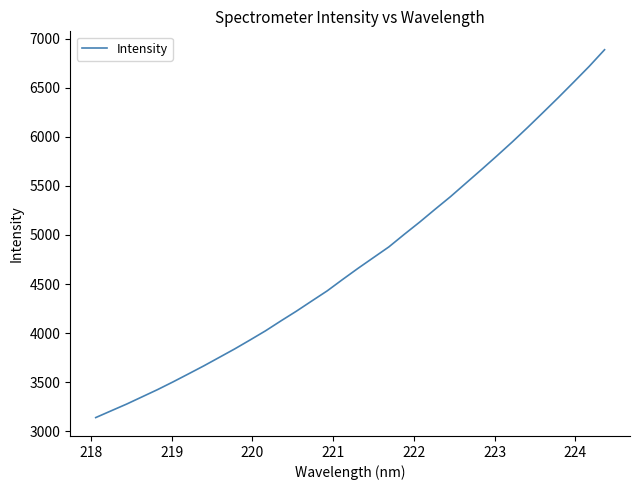

What is the maximum value shown in the chart?

6888.6